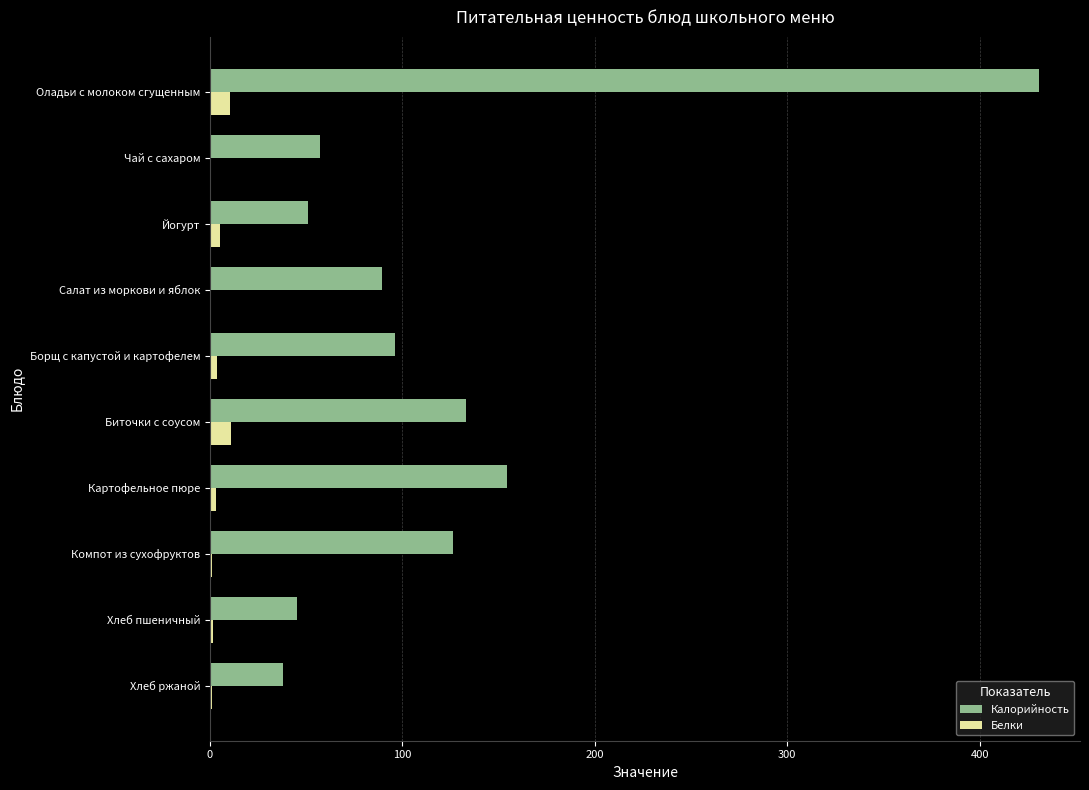

Which series changed the most between Чай с сахаром and Борщ с капустой и картофелем?

Калорийность